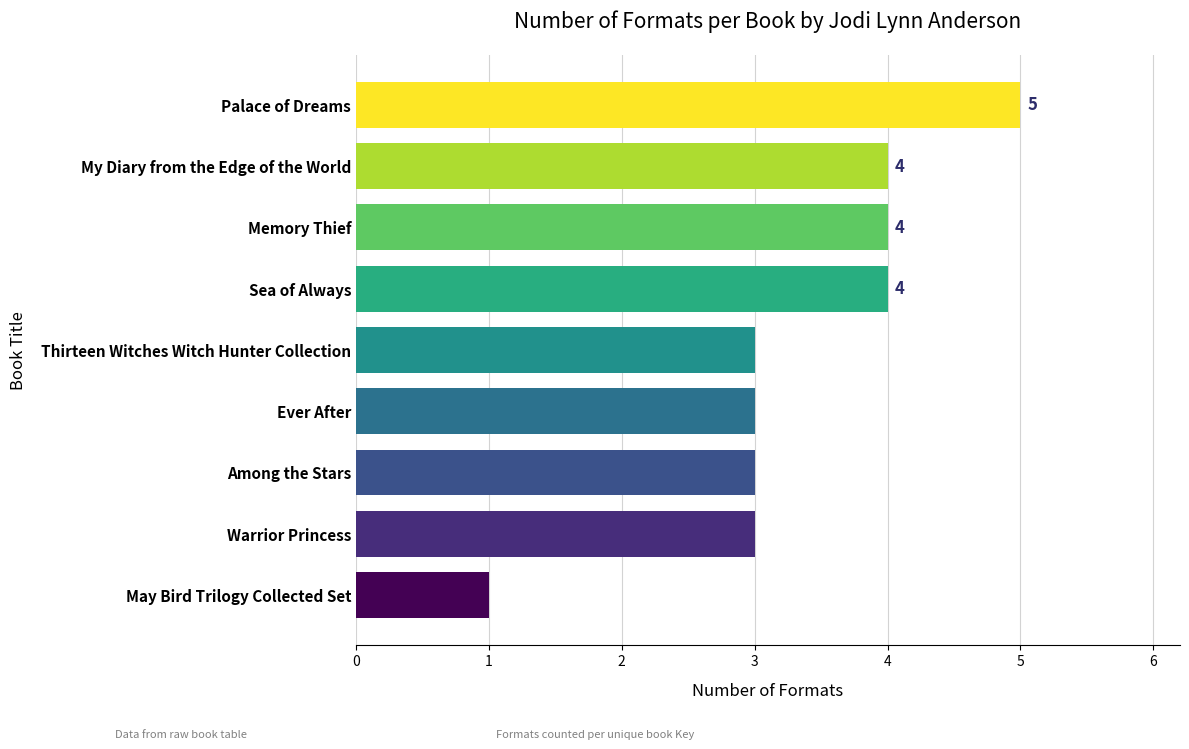

What is the greatest value displayed?

5